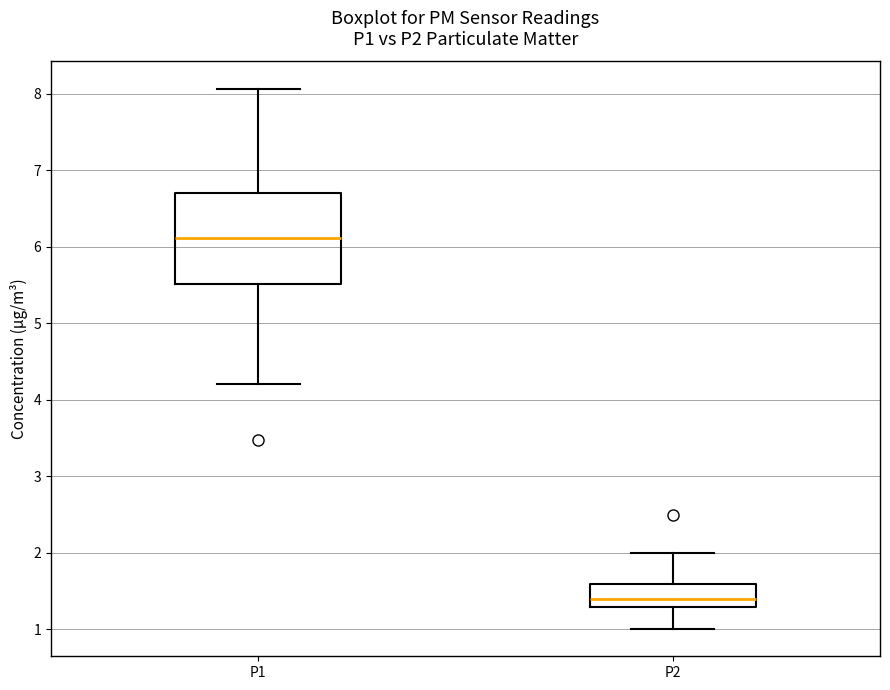

Comparing the boxes themselves (not the whiskers), which one is the tallest?

P1